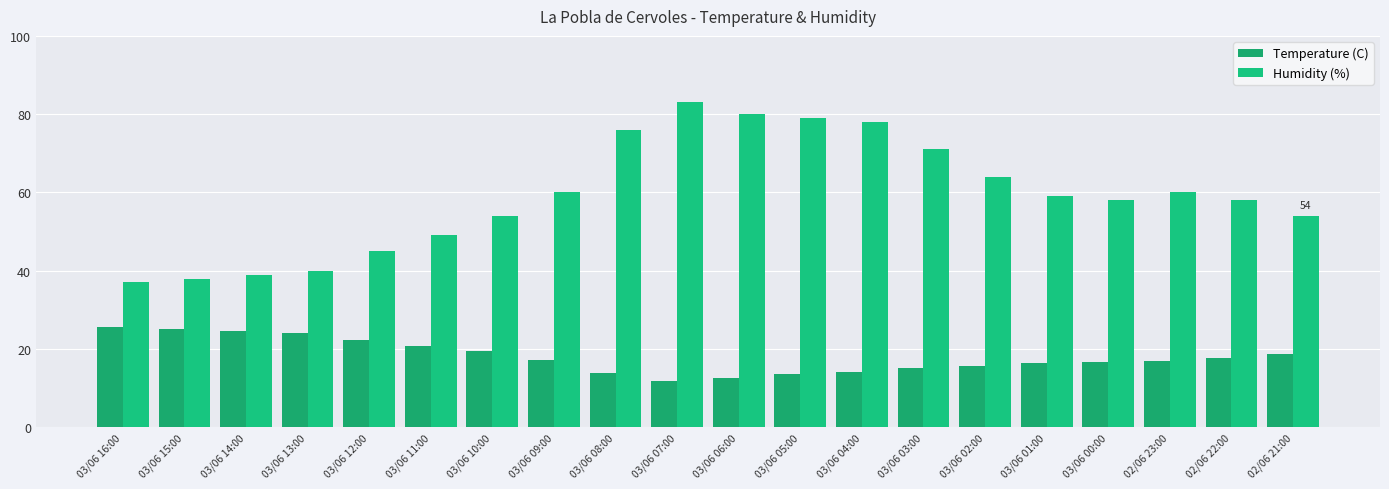

At how many categories does at least one series exceed 78?

3